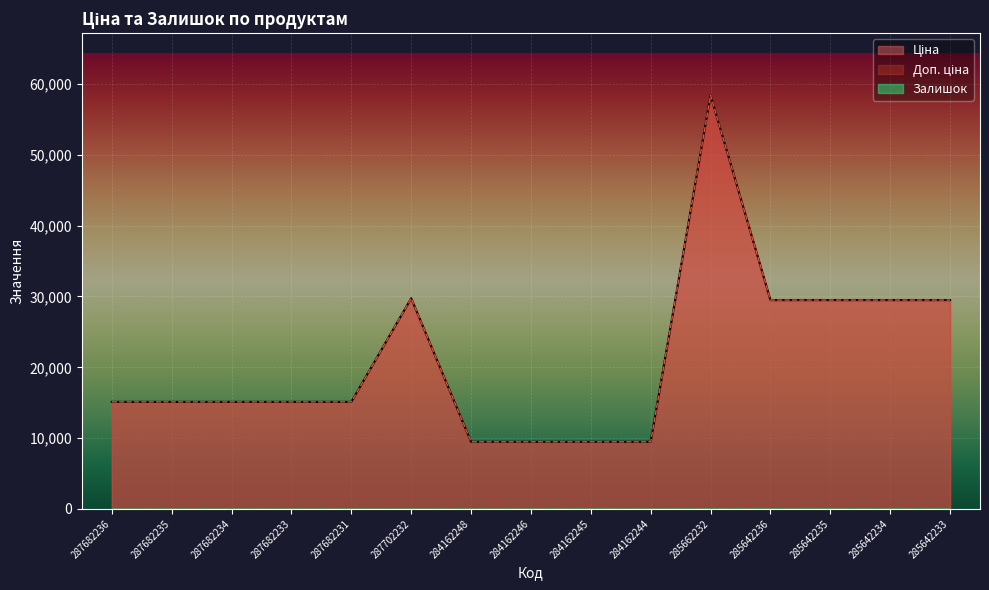

True or false: Ціна has a value of 6632.1 at 284162244.

False